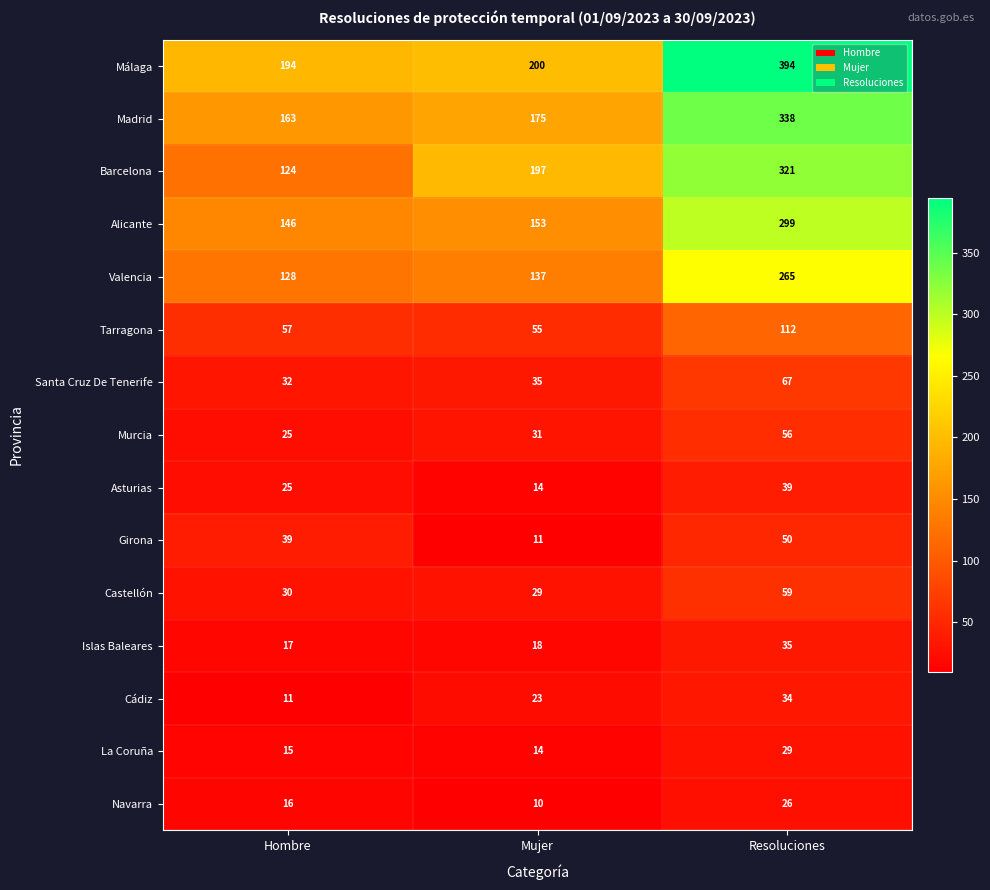

At which category does the chart reach its minimum across all series?

Mujer